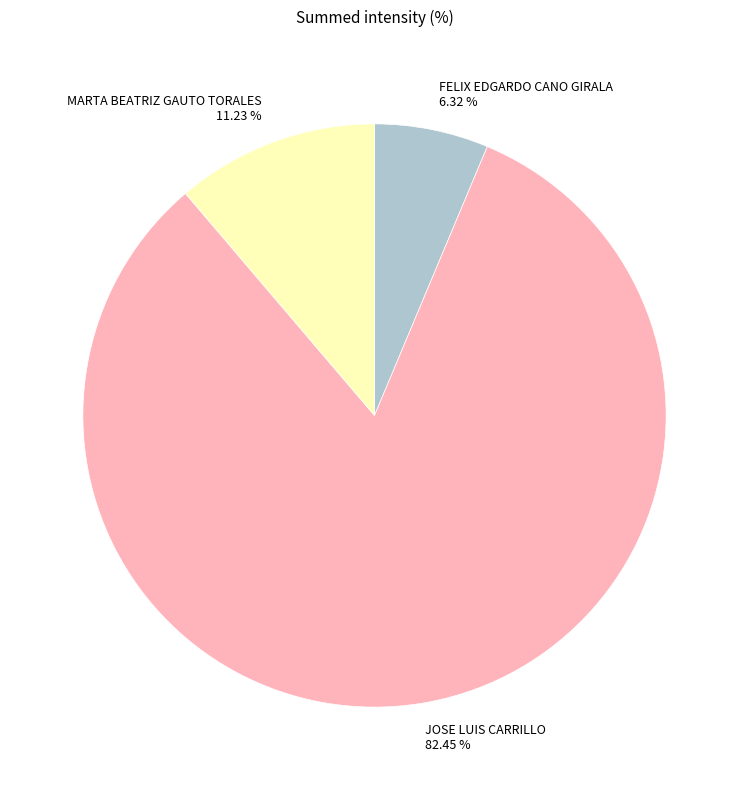

To the nearest percent, what portion does FELIX EDGARDO CANO GIRALA represent?

6%